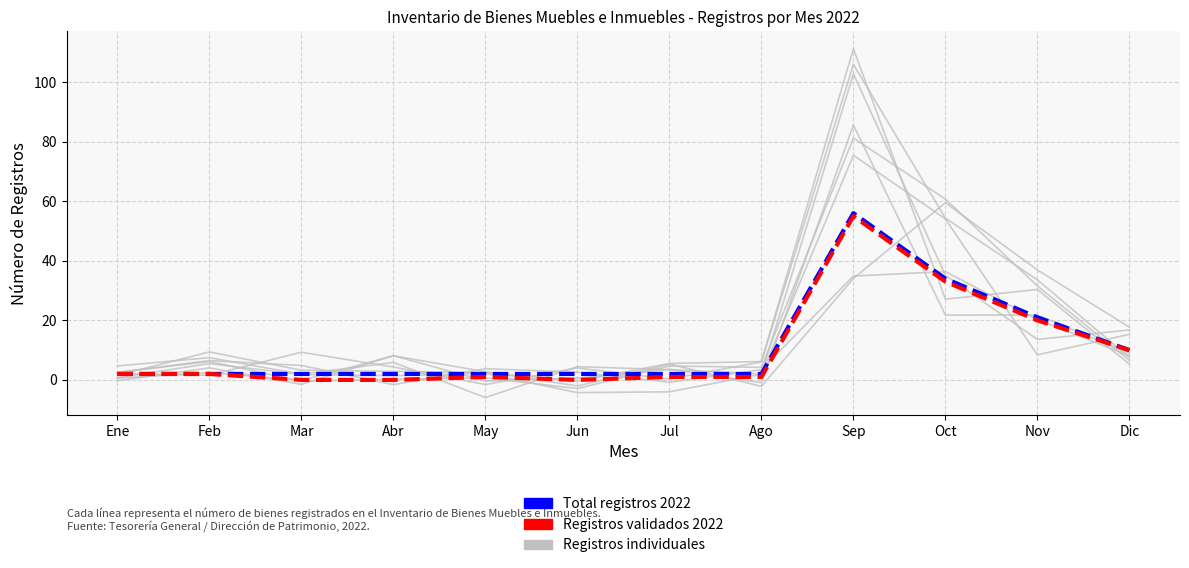

True or false: Total registros 2022 and Registros validados 2022 intersect in this chart.

False